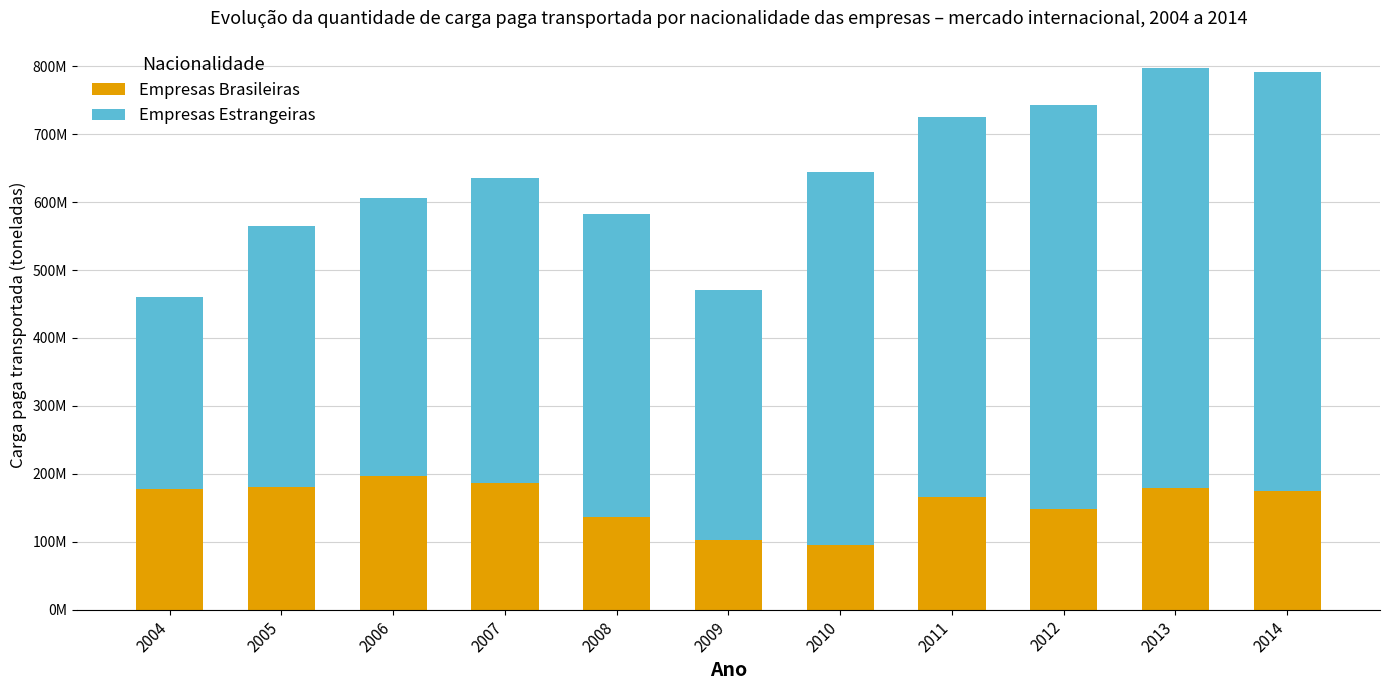

Read the Empresas Estrangeiras value at 2009, to the nearest 10.

367140810